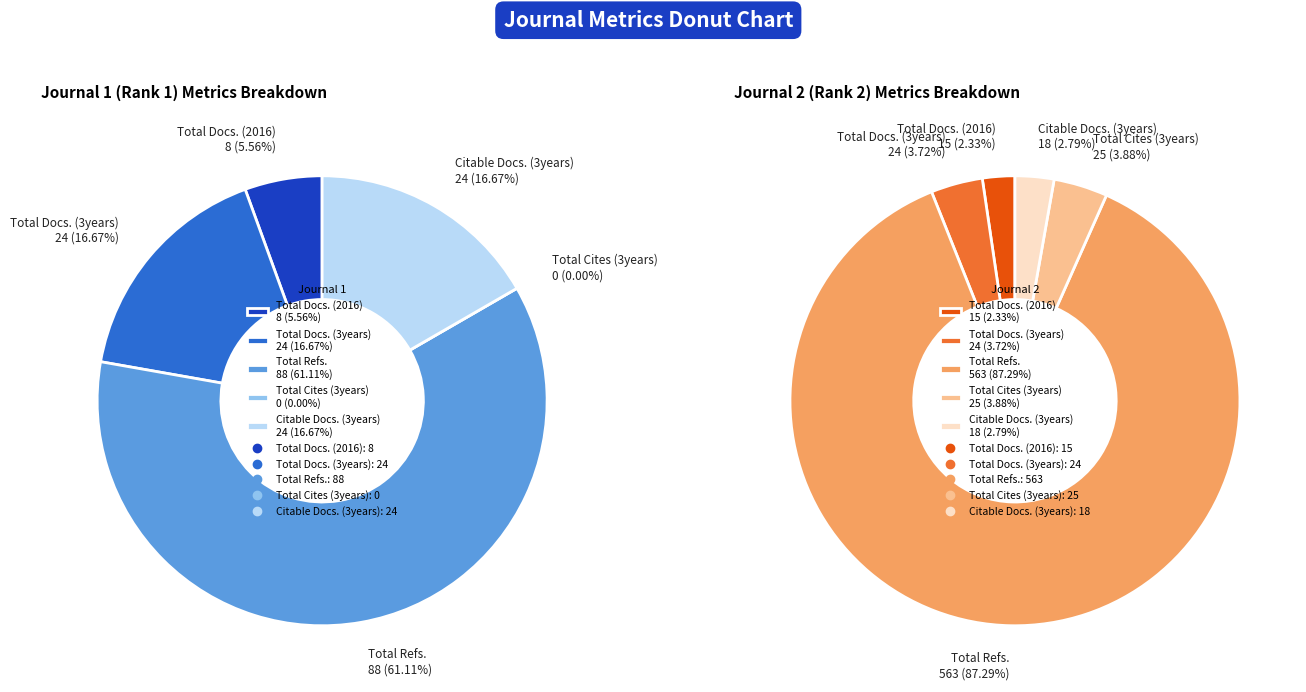

Which series has the widest spread of values?

Journal 2 (Rank 2)